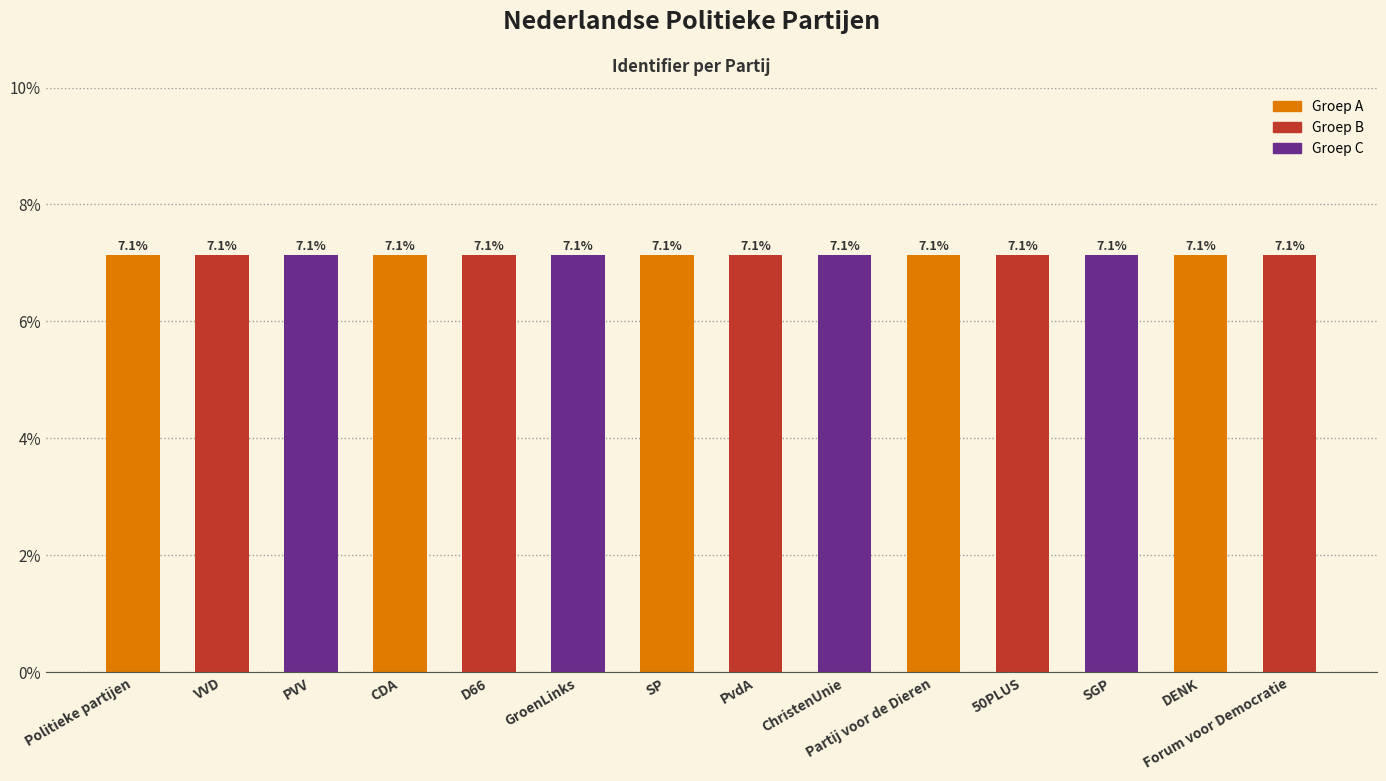

What is the minimum value shown in the chart?

7.1